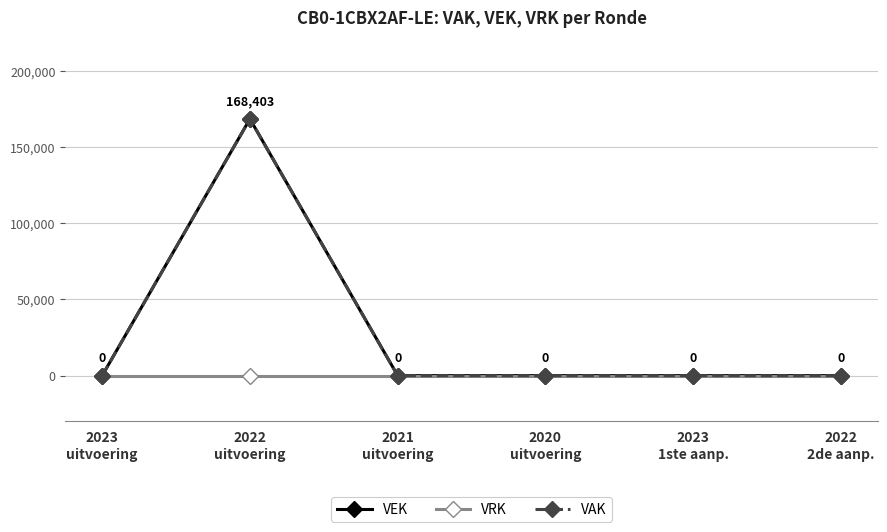

Does the chart have visible grid lines?

Yes